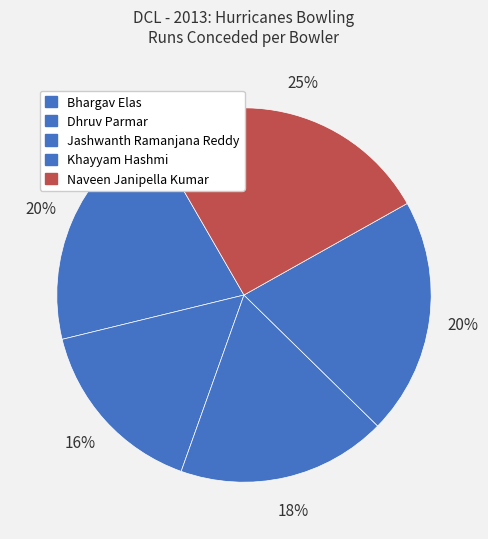

What is the largest slice in the pie chart?

Naveen Janipella Kumar